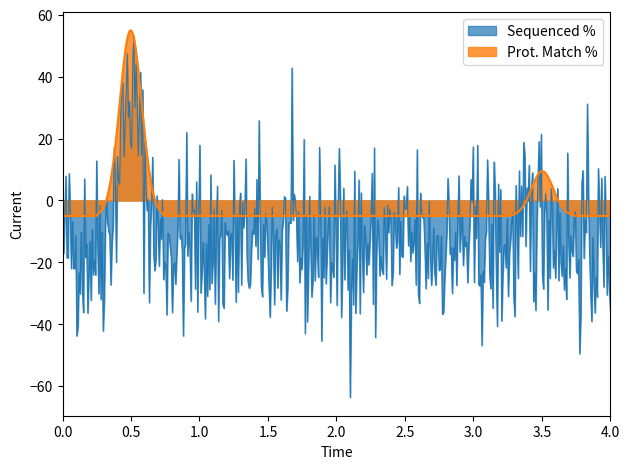

What is the highest value of the Sequenced % series?

53.1